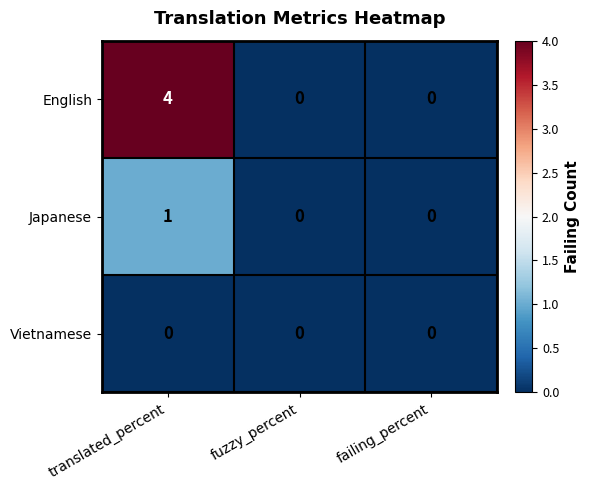

Which series has the largest total across all categories?

English